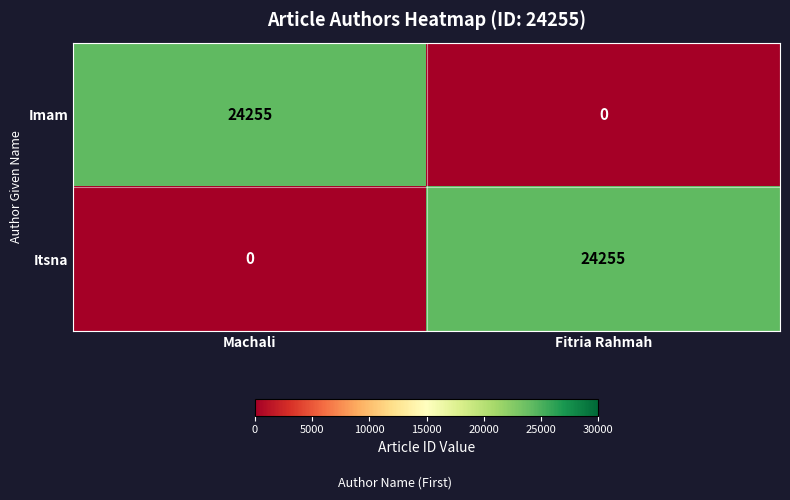

What is the difference between the Imam values at Machali and Fitria Rahmah?

24255